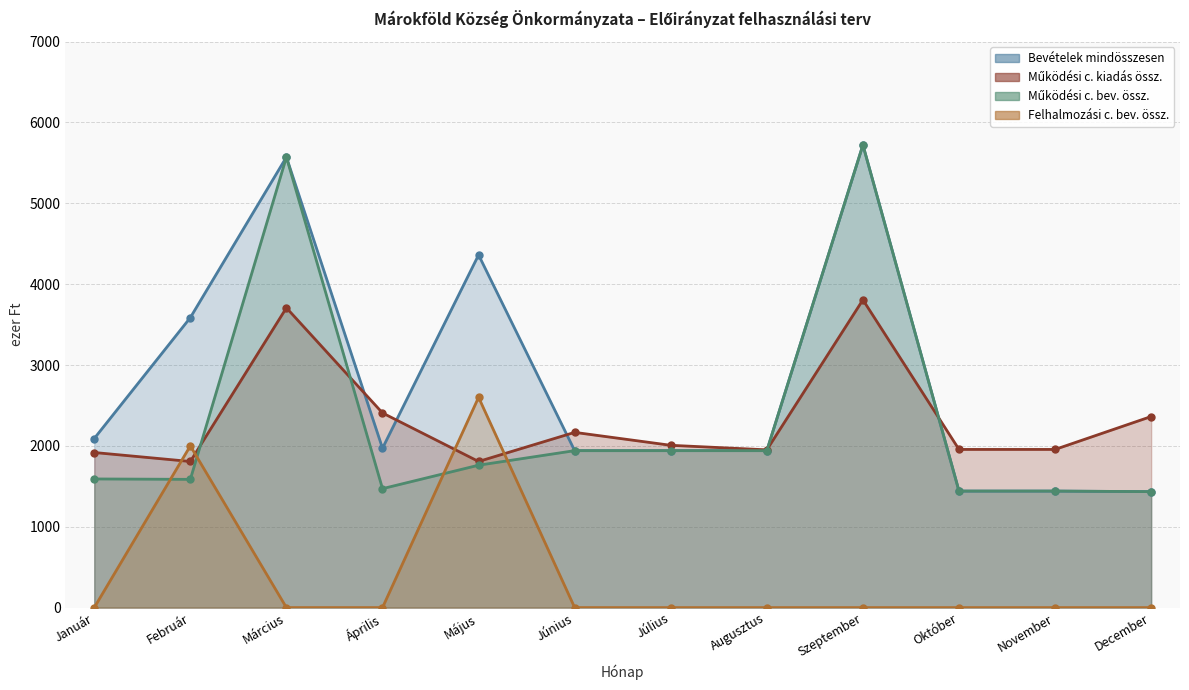

Which series has the largest total across all categories?

Bevételek mindösszesen